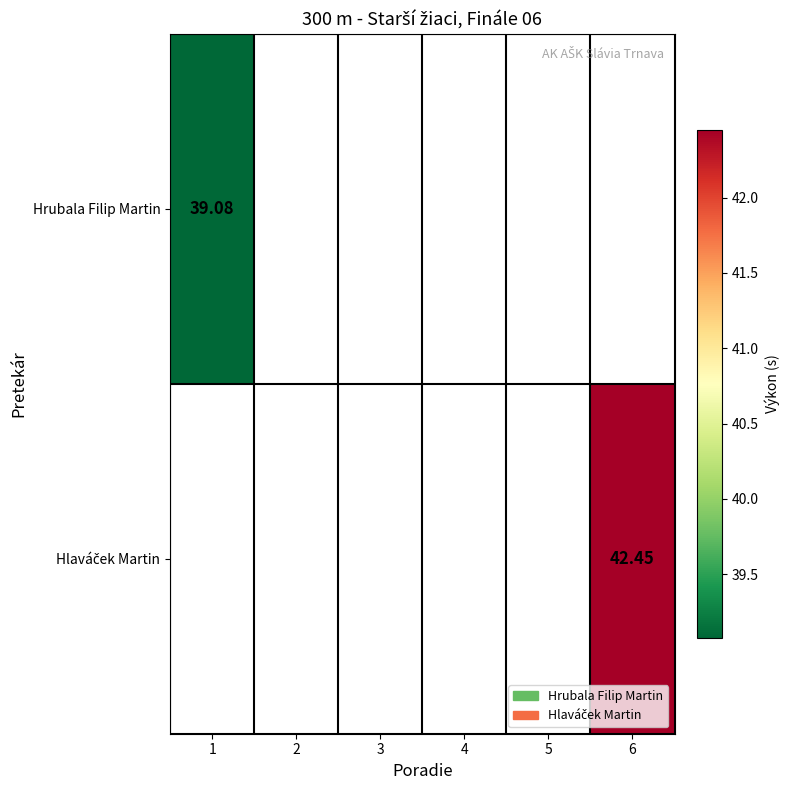

Which category has the highest value in the Hlaváček Martin series?

1